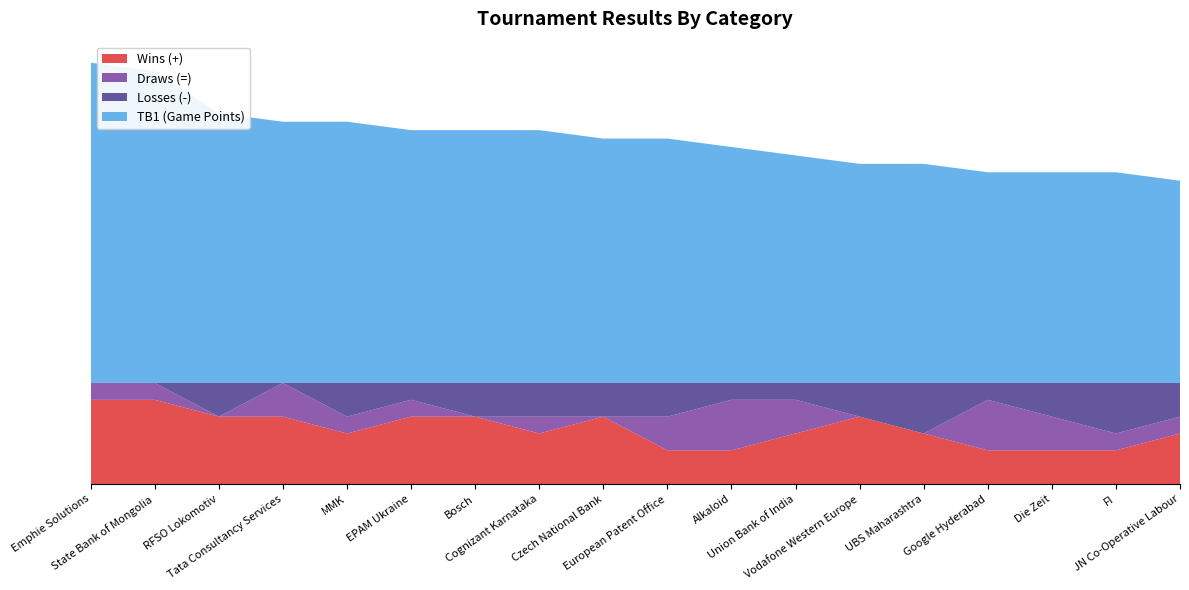

Which category has the lowest value in the Draws (=) series?

UBS Maharashtra